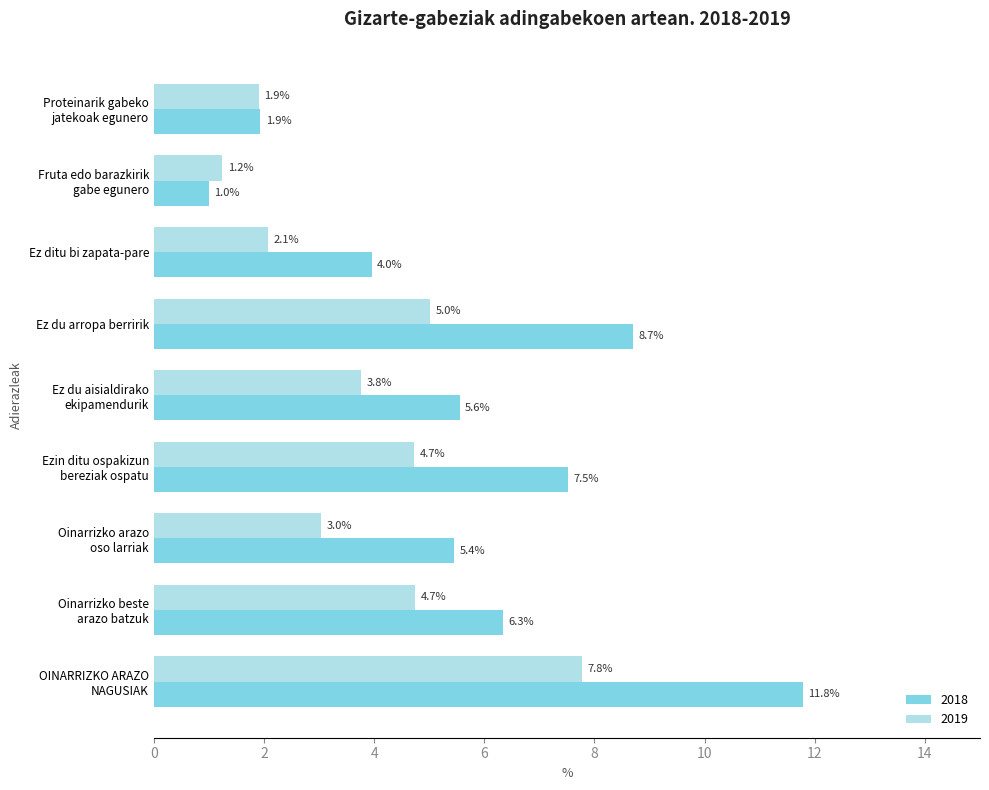

What is the approximate value of 2019 at Ez ditu bi zapata-pare?

2.1